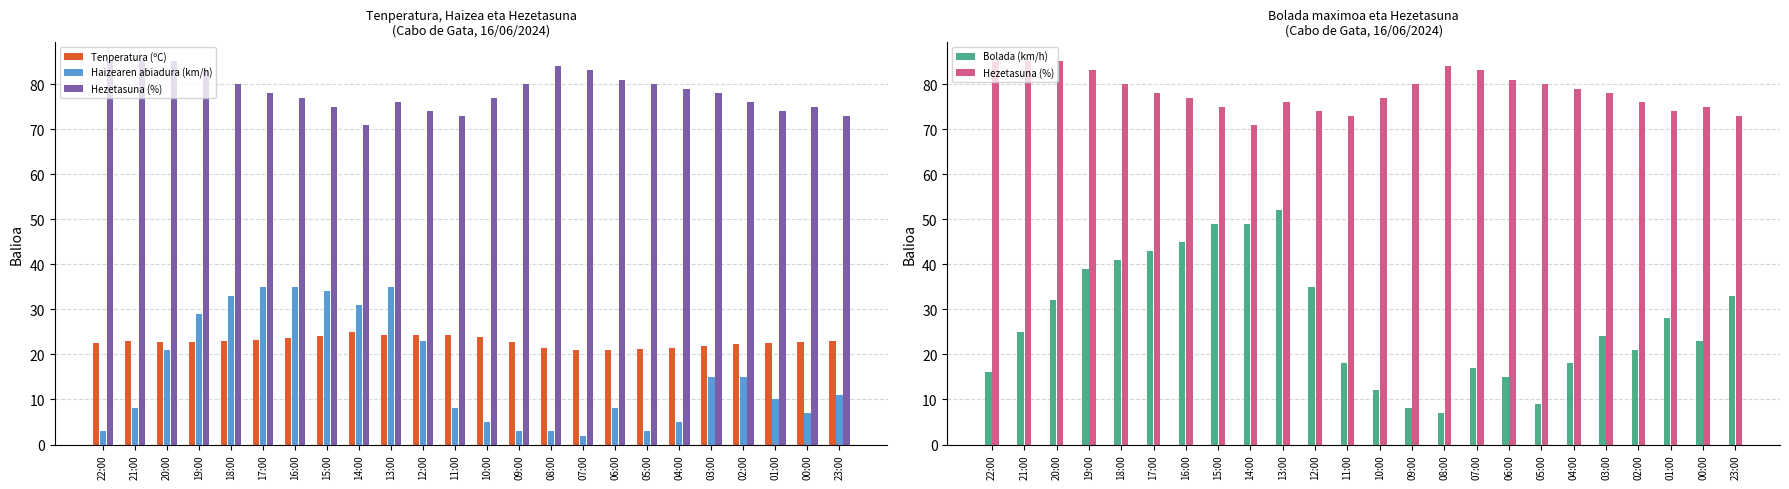

Which has a higher value, 05:00 or 02:00?

02:00